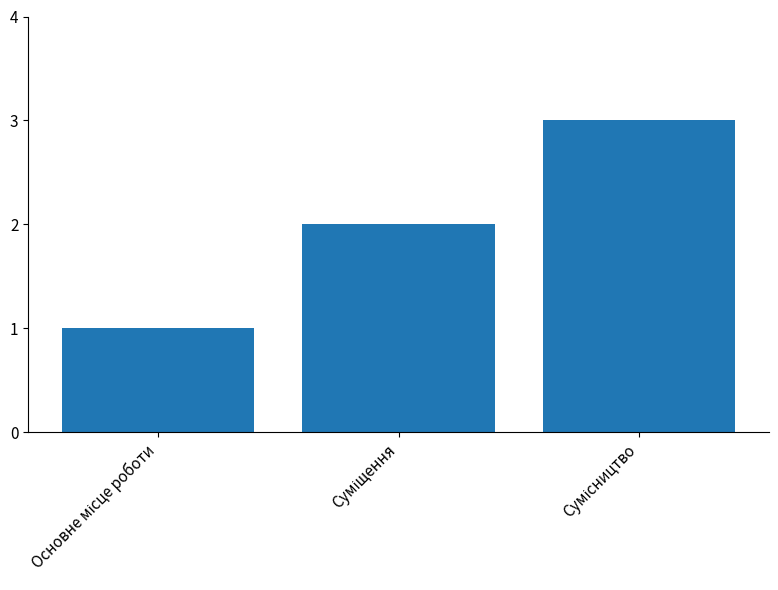

What is the sum of all values?

6